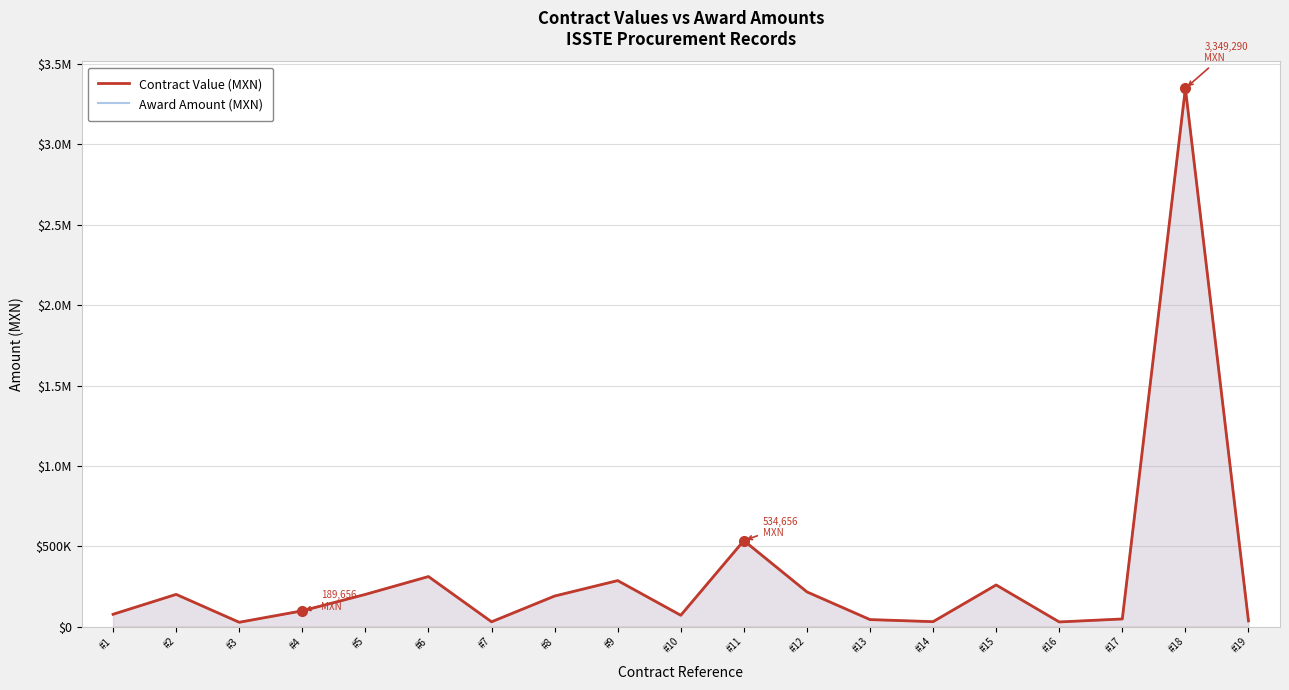

Rank the series at #7 from highest to lowest value.

Contract Value (MXN), Award Amount (MXN)